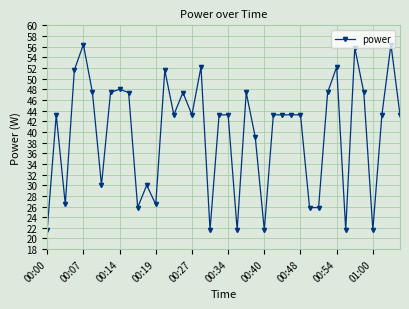

What is the sum of all values?

1590.0